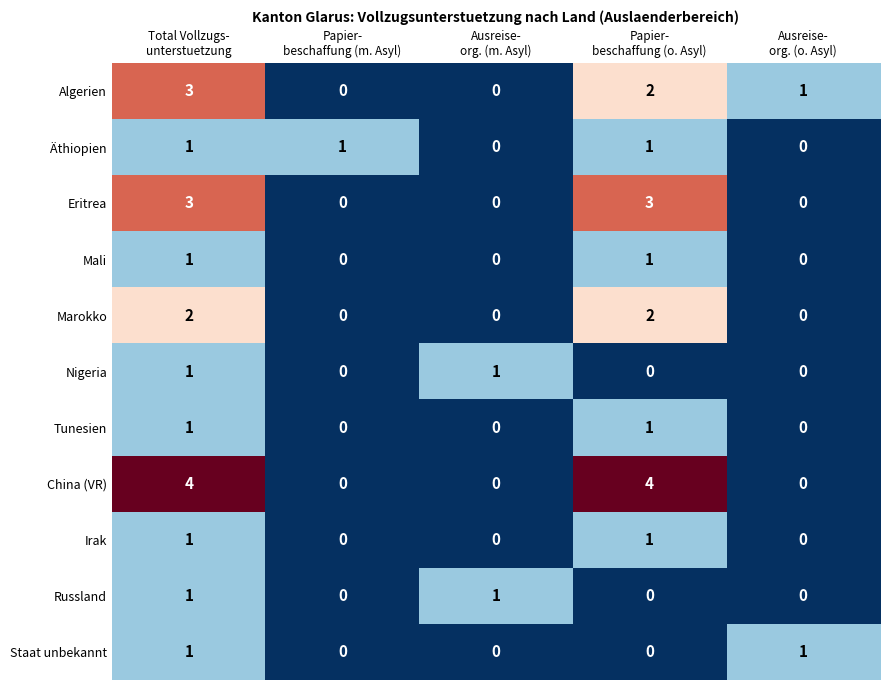

What is the difference between the maximum and minimum values in the Eritrea series?

3